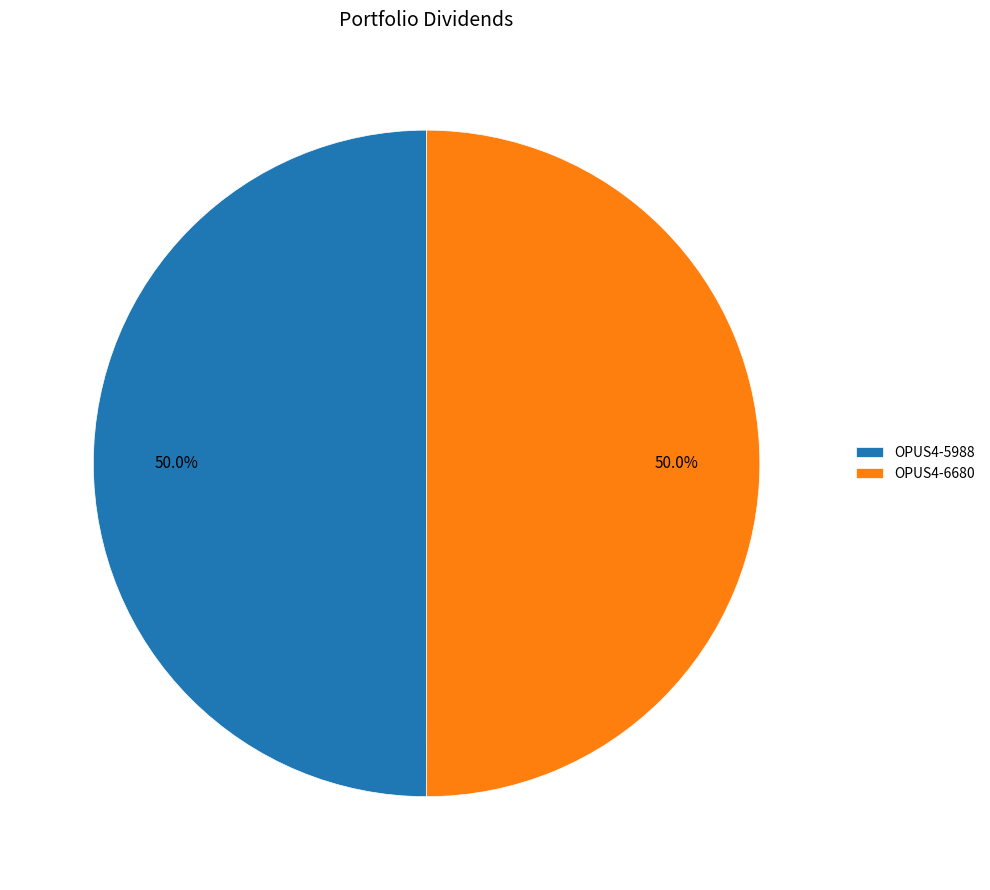

Approximately how many times larger is the value at OPUS4-6680 compared to OPUS4-5988?

1.0